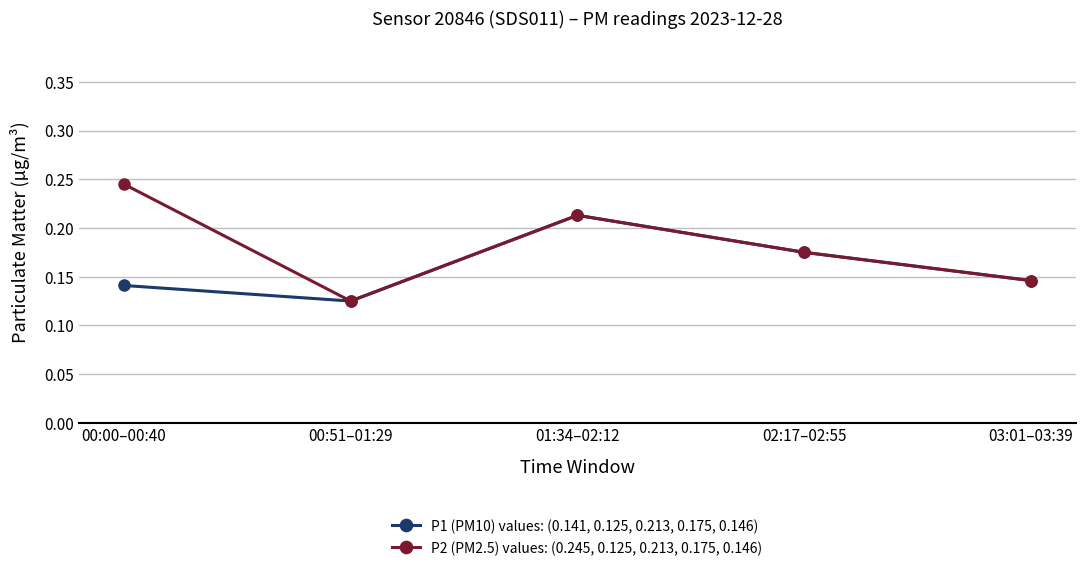

The P2 (PM2.5) values: (0.245, 0.125, 0.213, 0.175, 0.146) series shows 0.1 at 01:34–02:12. True or false?

False